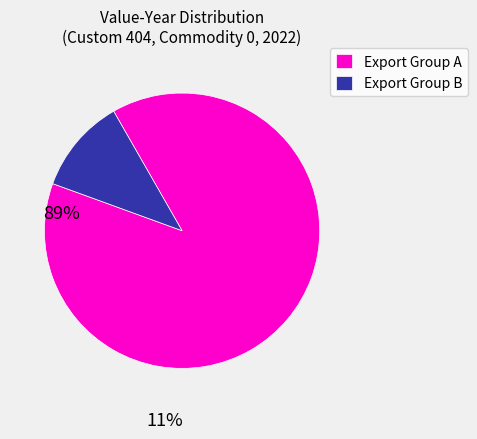

The Export Group A slice represents 79% of the pie. True or false?

False